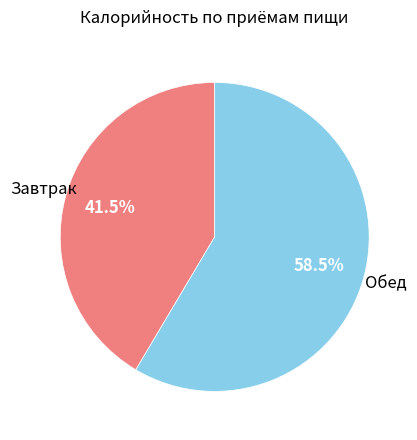

Is Обед the majority of the pie?

Yes